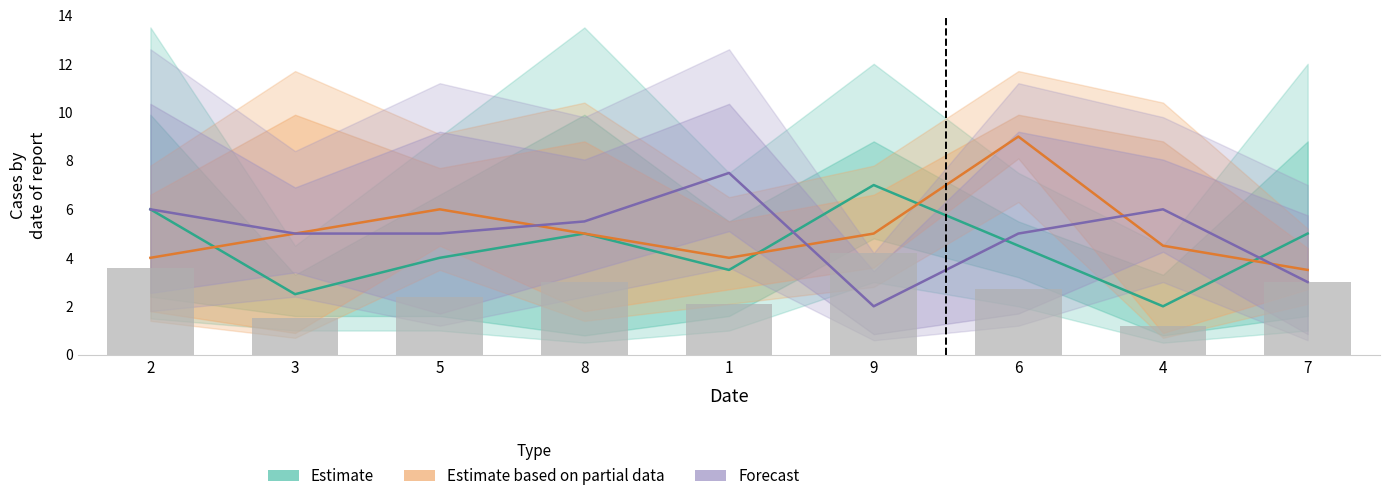

Reading right to left, what are all the values shown in this chart?

Estimate: 5.0	2.0	4.5	7.0	3.5	5.0	4.0	2.5	6.0
Estimate based on partial data: 3.5	4.5	9.0	5.0	4.0	5.0	6.0	5.0	4.0
Forecast: 3.0	6.0	5.0	2.0	7.5	5.5	5.0	5.0	6.0